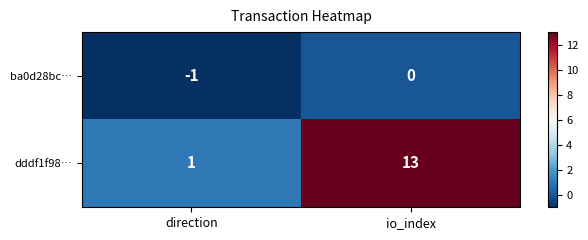

Reading right to left, transcribe all the data shown in this chart.

ba0d28bc…: 0	-1
dddf1f98…: 13	1